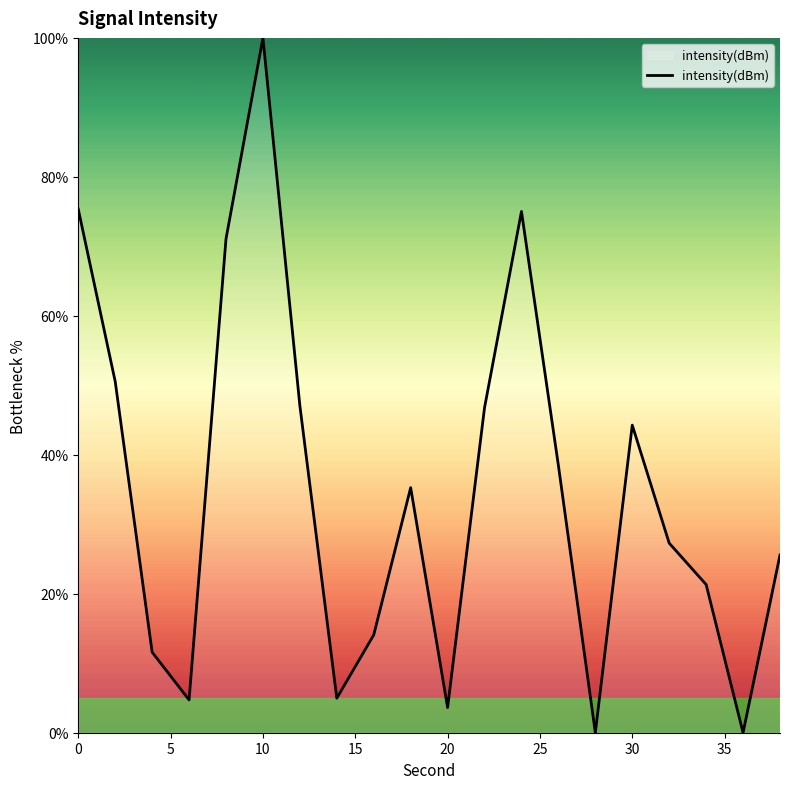

What is the difference between the maximum and minimum values?

100.0